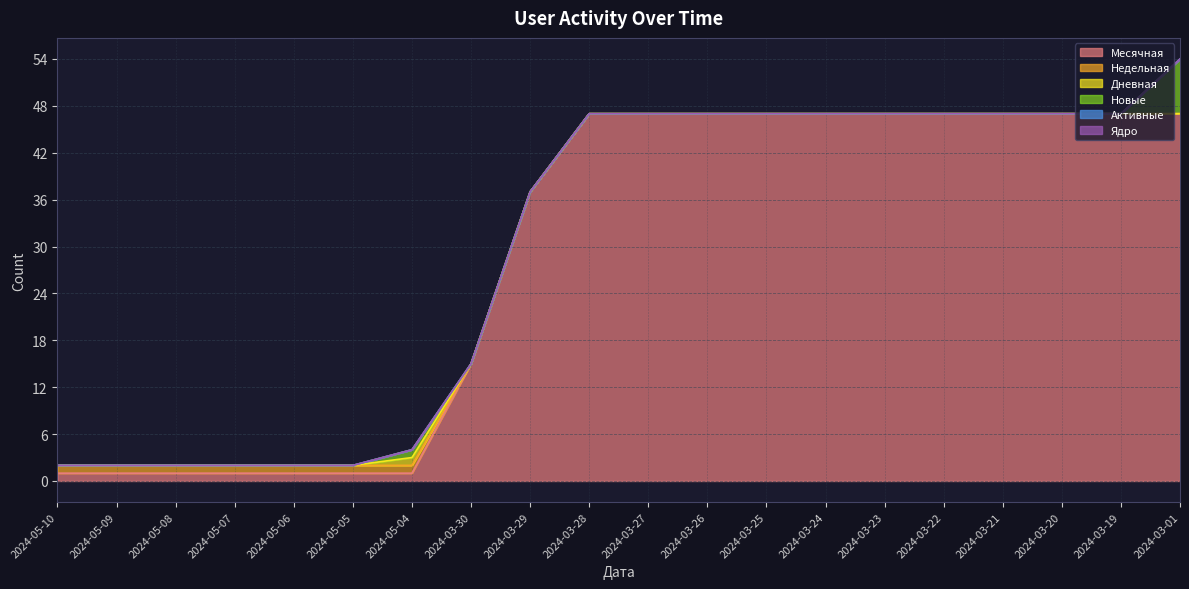

True or false: Месячная and Активные cross at least once.

False